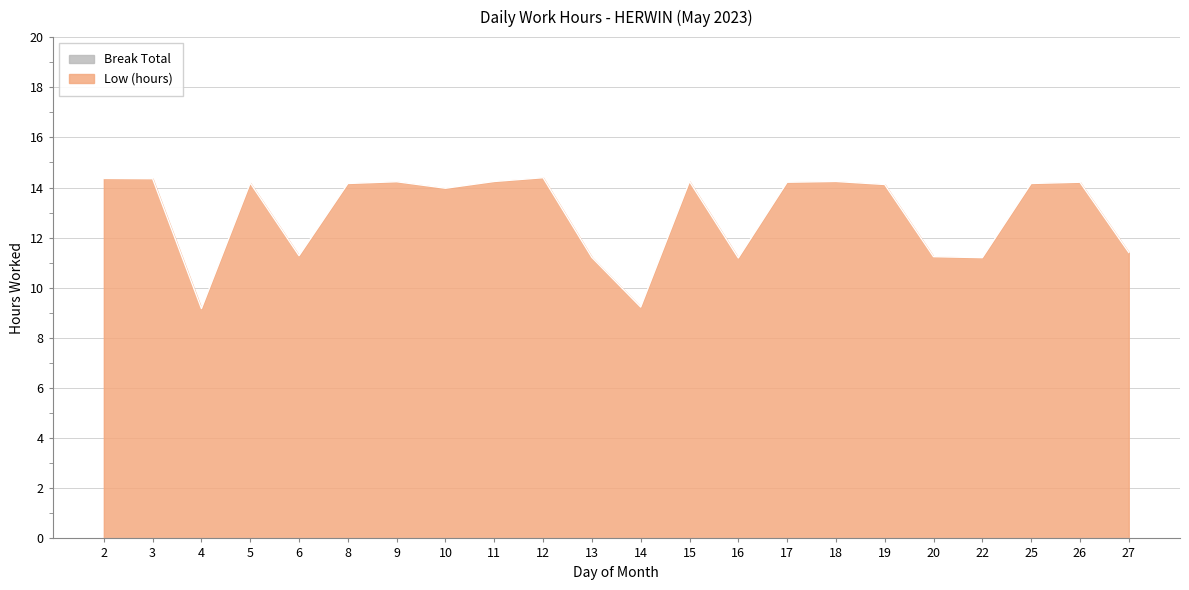

How many interior local peaks (higher than both neighbors) does the data have?

6